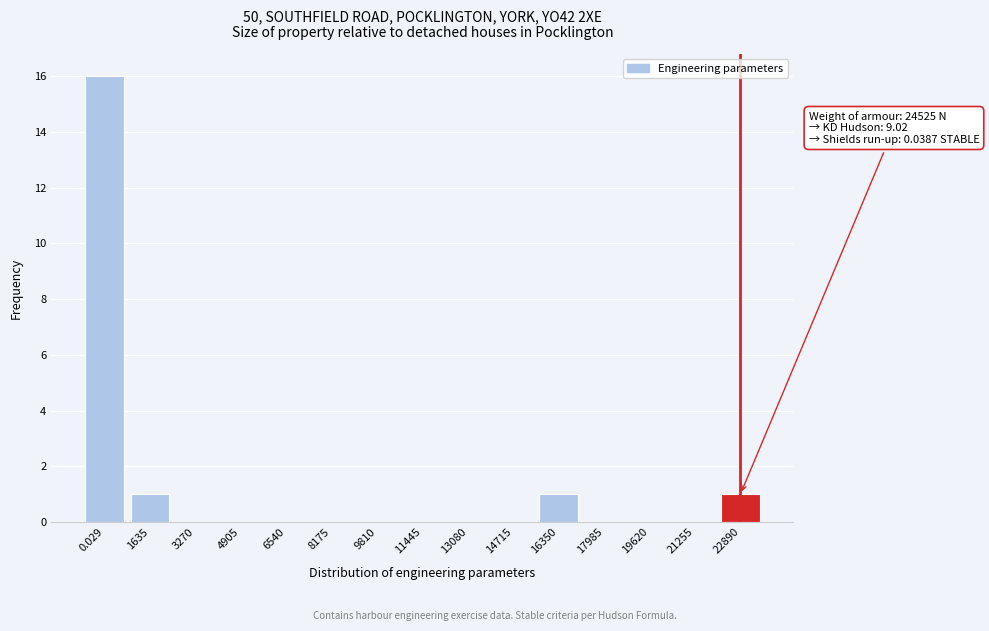

Reading left to right, what are all the values shown in this chart?

0.029=16	1635=1	3270=0	4905=0	6540=0	8175=0	9810=0	11445=0	13080=0	14715=0	16350=1	17985=0	19620=0	21255=0	22890=1